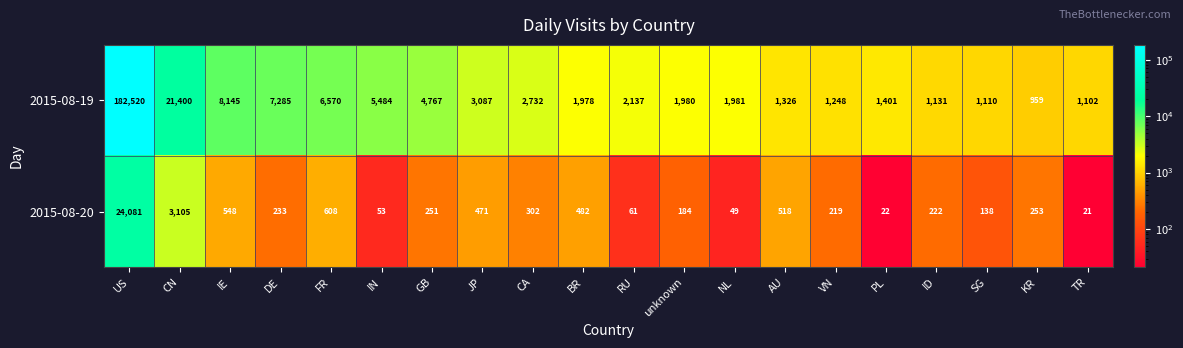

What is the sum of all 2015-08-19 values?

258343